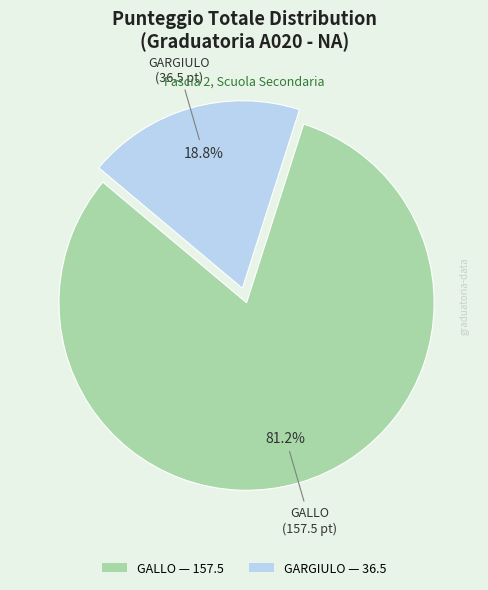

Between GALLO and GARGIULO, which is larger?

GALLO